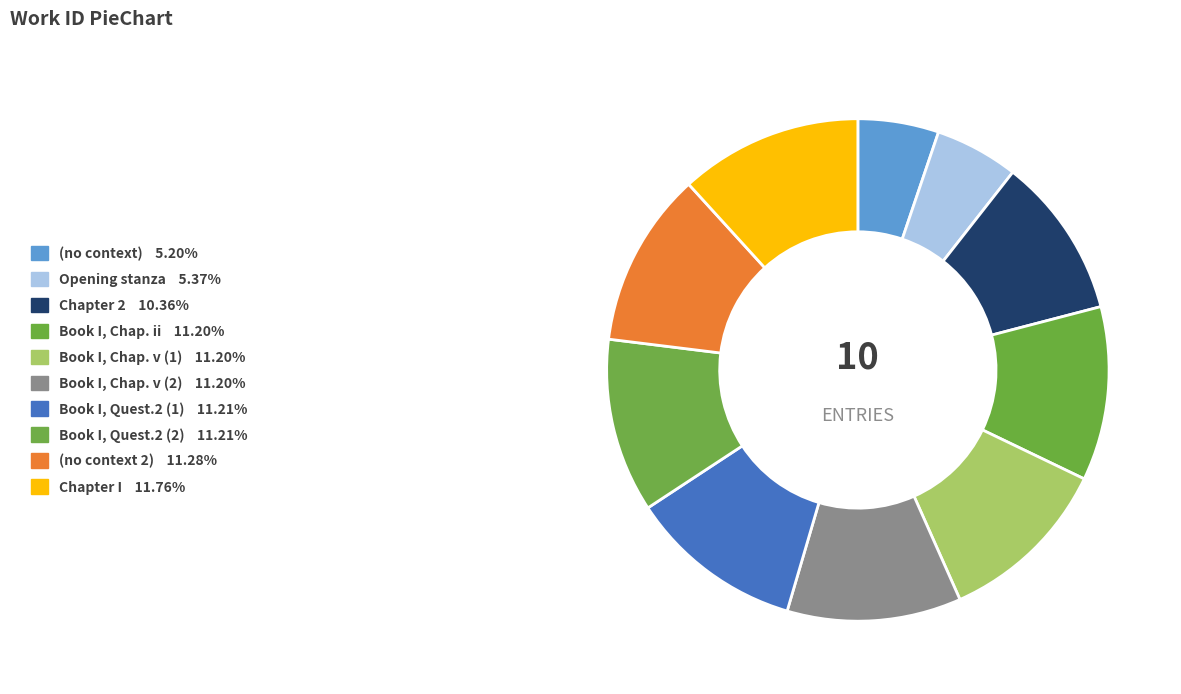

How much of the chart is everything except Chapter 2?

89.6%